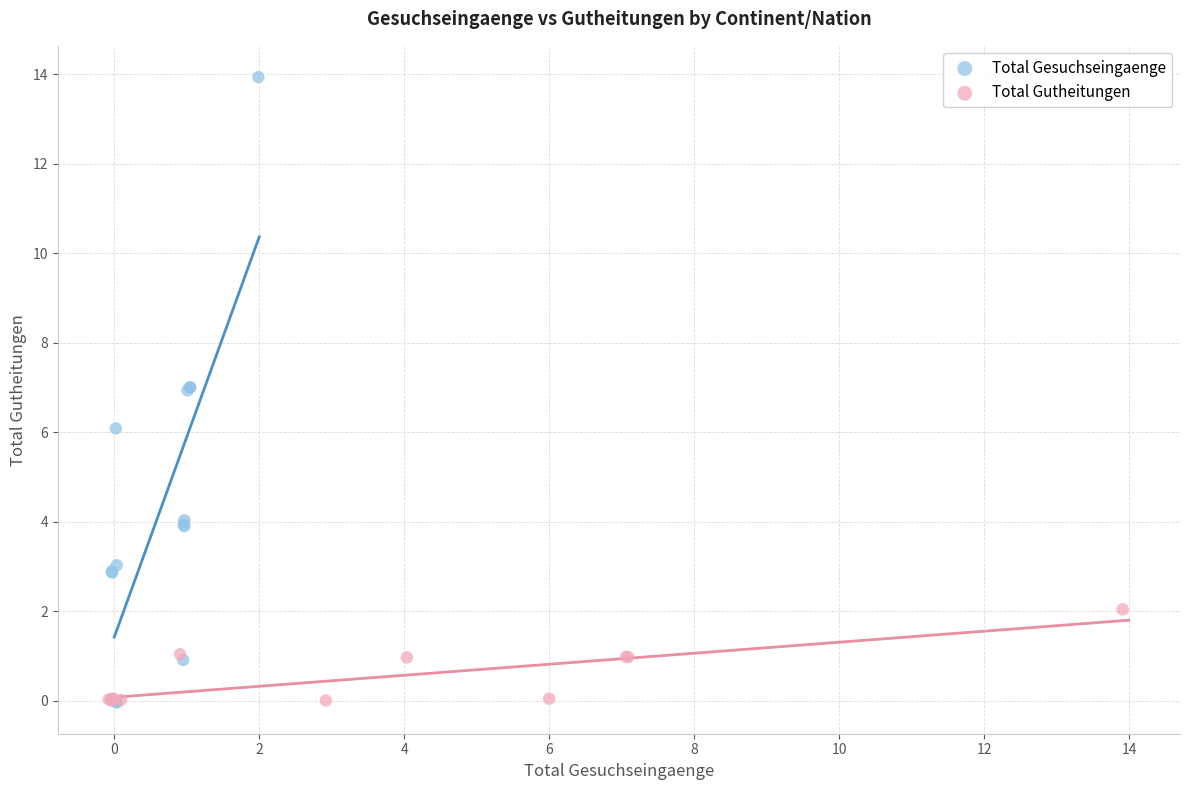

Which series contains the highest Y value?

Total Gesuchseingaenge